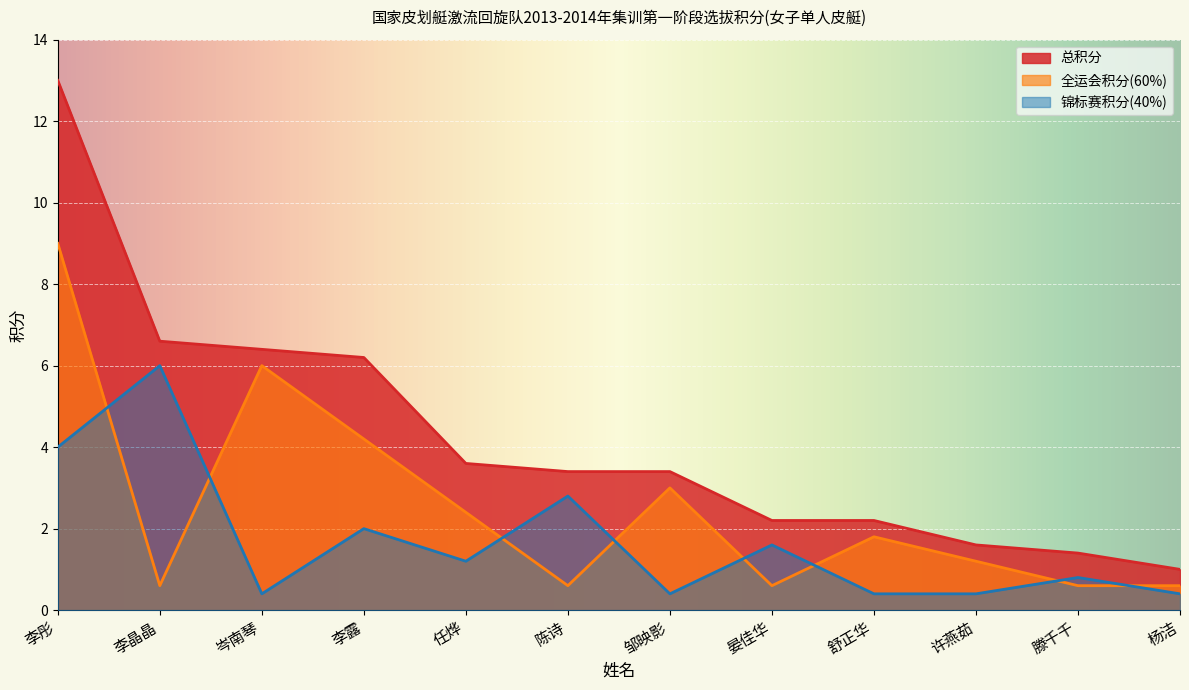

List the labels in order of 全运会积分(60%) value, smallest first.

李晶晶, 陈诗, 晏佳华, 滕千千, 杨洁, 许燕茹, 舒正华, 任烨, 邹映影, 李露, 岑南琴, 李彤